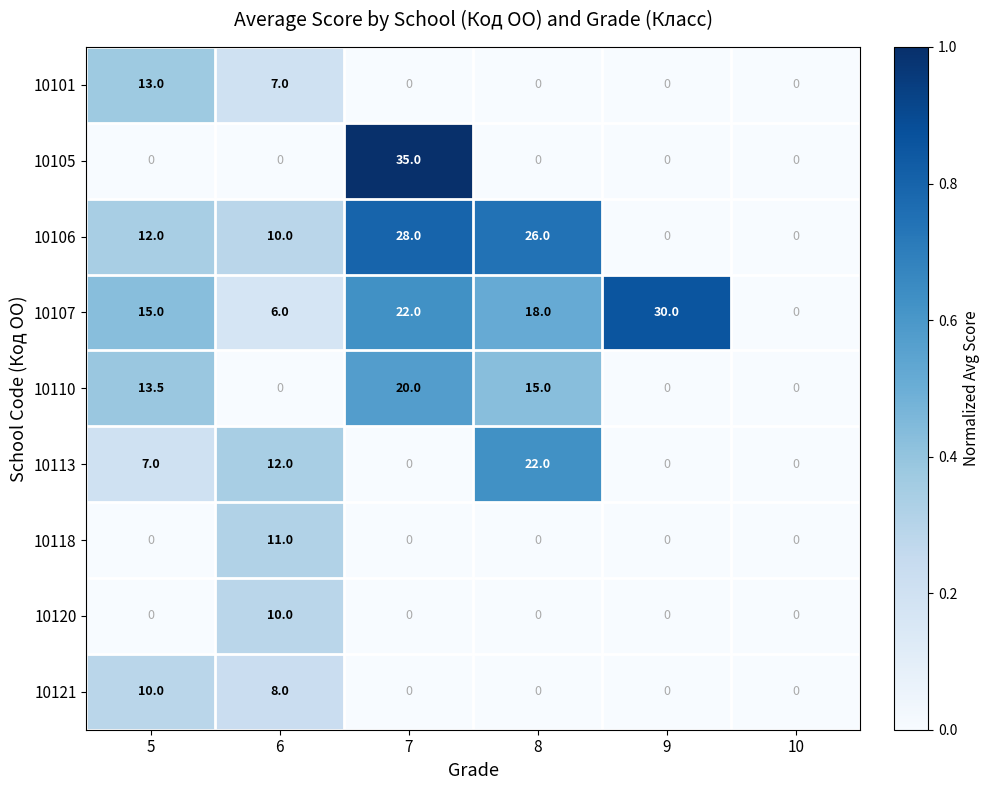

The value of 10118 at 6 is 11.0. True or false?

True